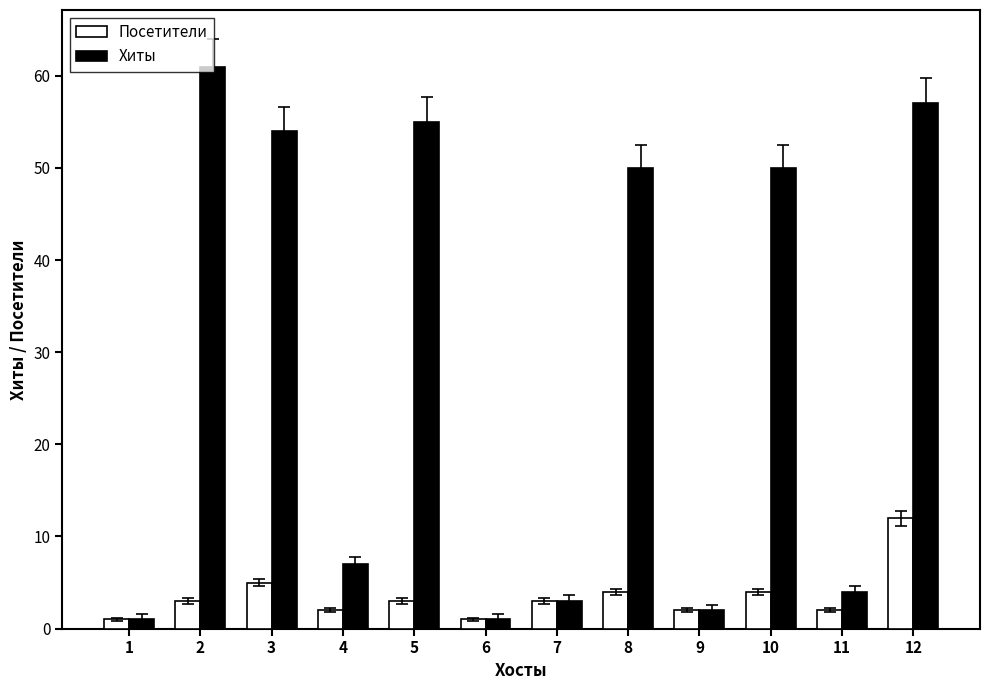

Reading left to right, what are all the values shown in this chart?

Посетители: 1=1	2=3	3=5	4=2	5=3	6=1	7=3	8=4	9=2	10=4	11=2	12=12
Хиты: 1=1	2=61	3=54	4=7	5=55	6=1	7=3	8=50	9=2	10=50	11=4	12=57